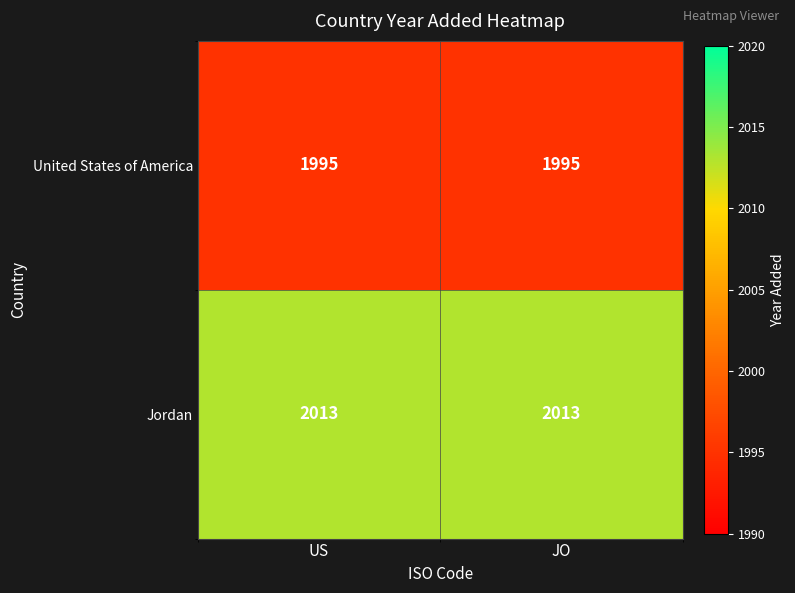

What is the spread (max minus min) of values at US?

18